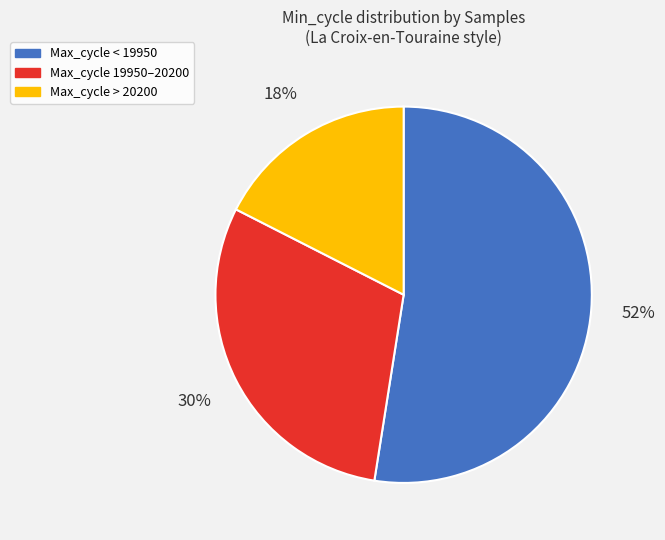

To the nearest percent, what is the average slice percentage?

33%